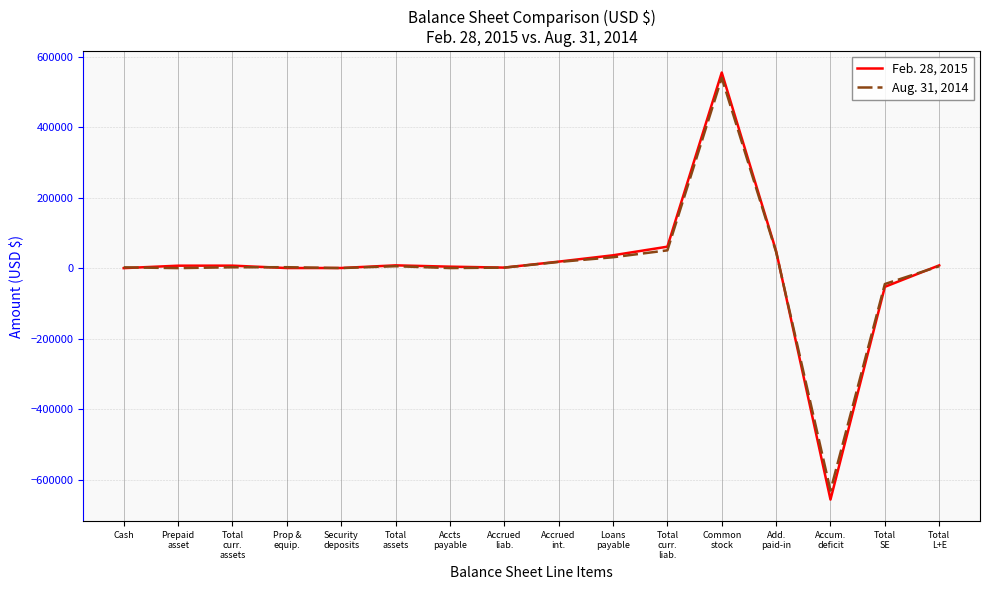

In Feb. 28, 2015, how many points are higher than both neighbors (excluding endpoints)?

3